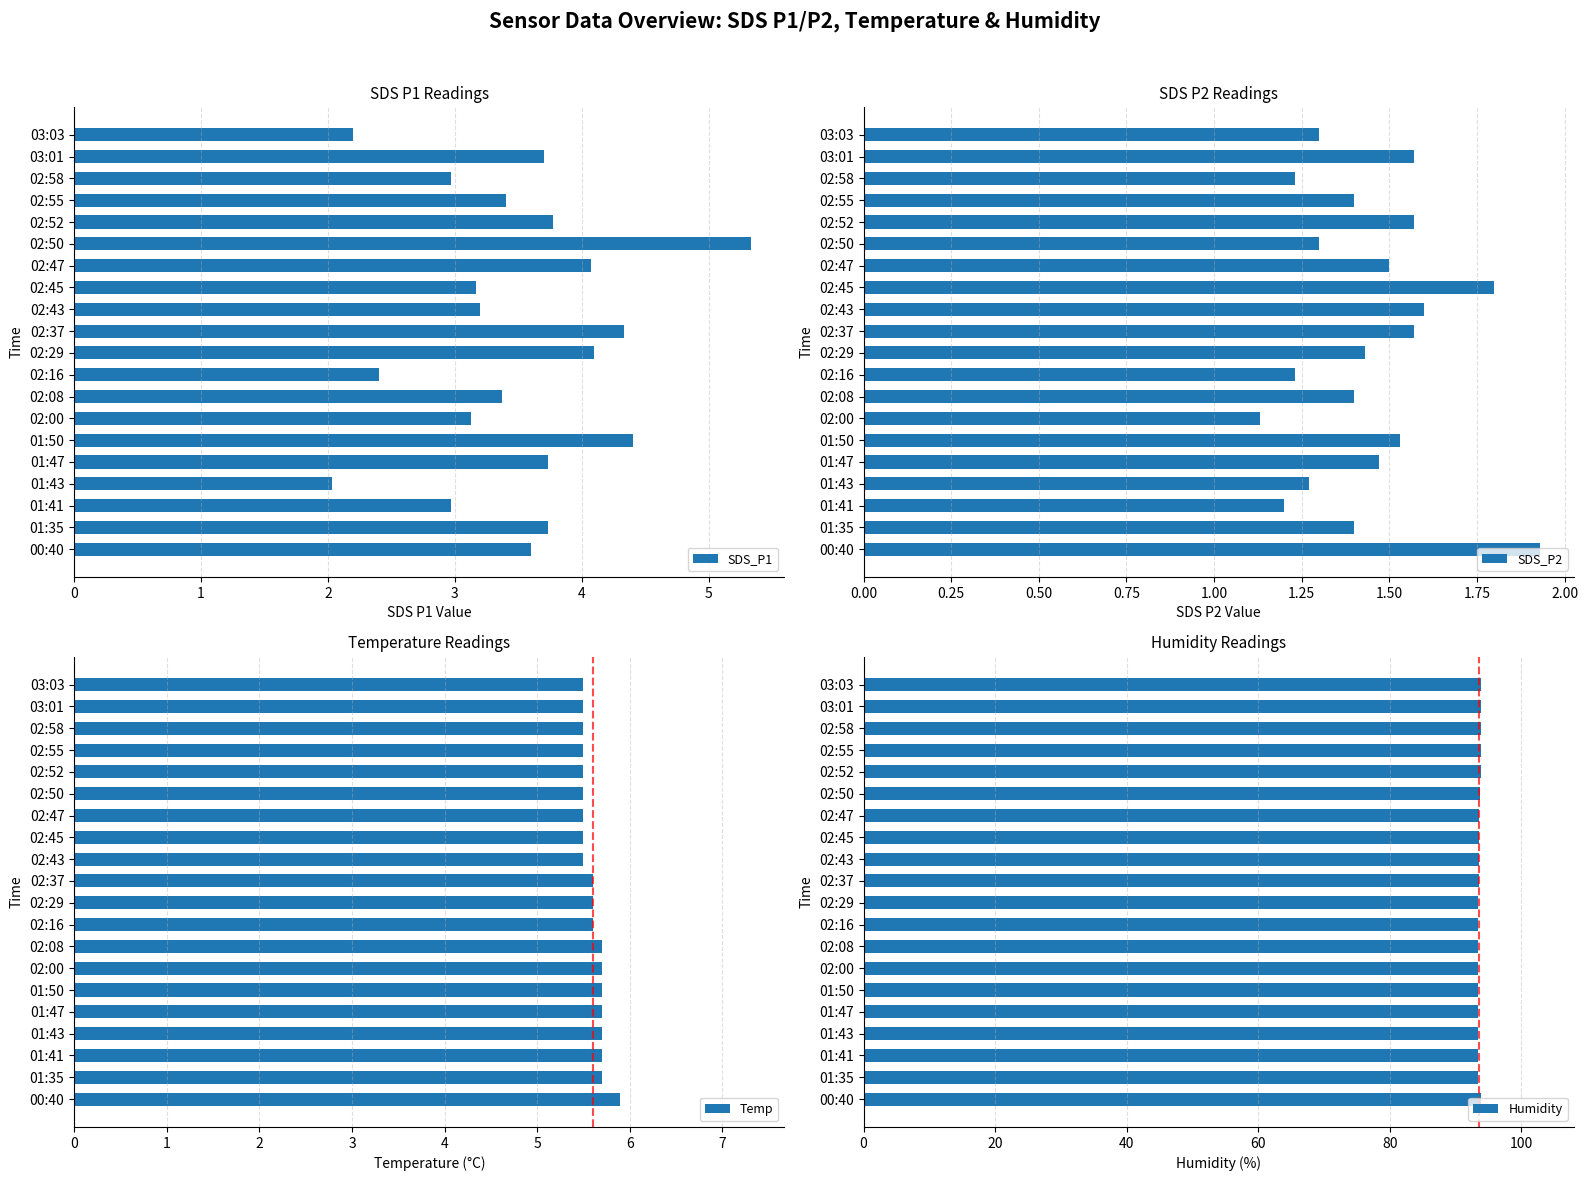

The Humidity series shows 61.9 at 02:47. True or false?

False